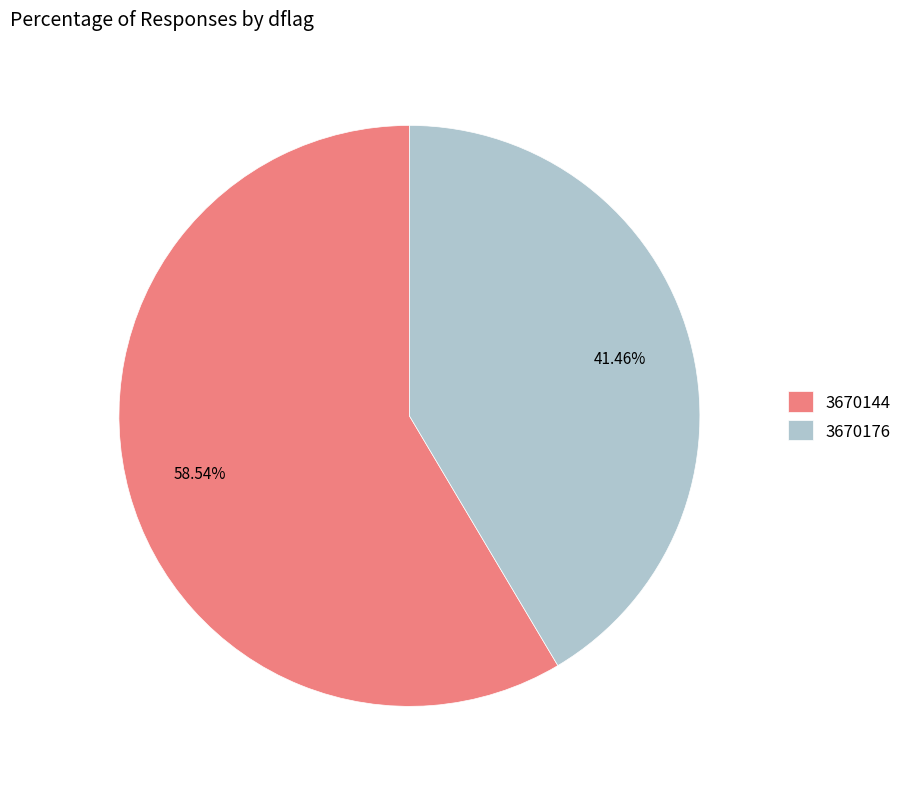

True or false: 3670144 accounts for 59% of the total.

True